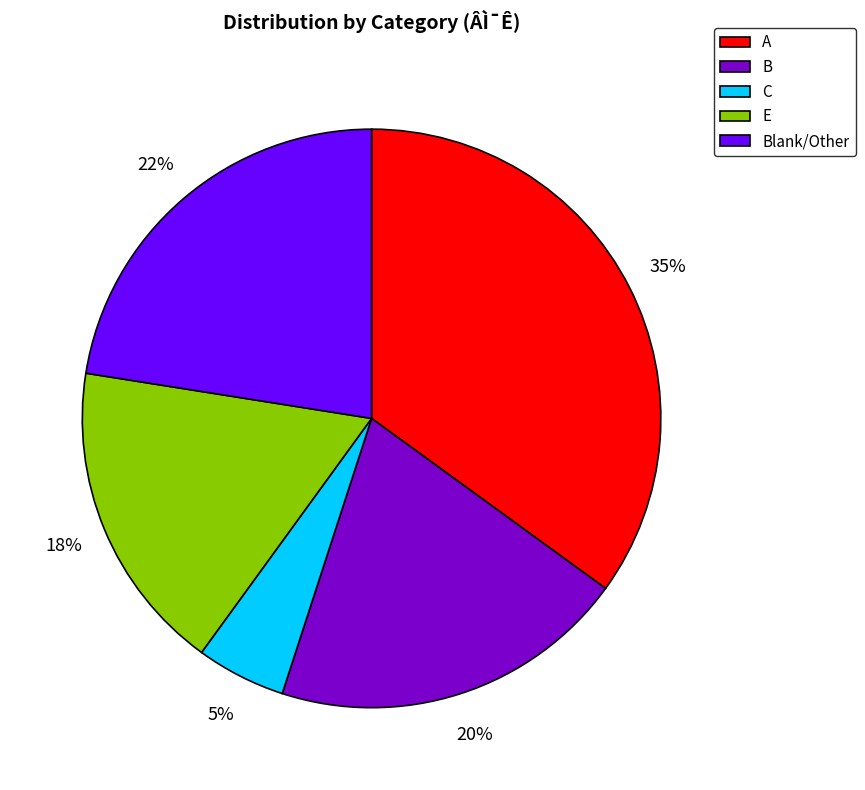

Do C and A together represent more than half of the pie?

No